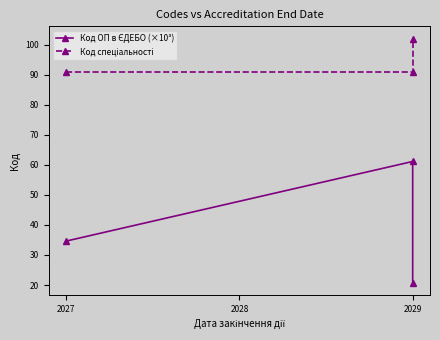

Which series has the largest total across all categories?

Код спеціальності